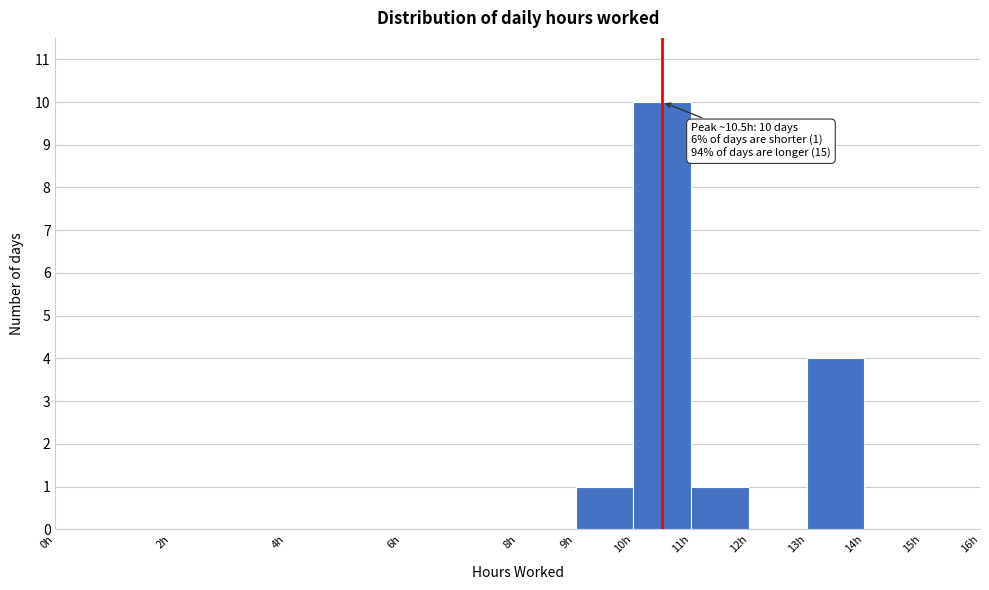

Over which range of the x-axis is the bar tallest?

10 to 11